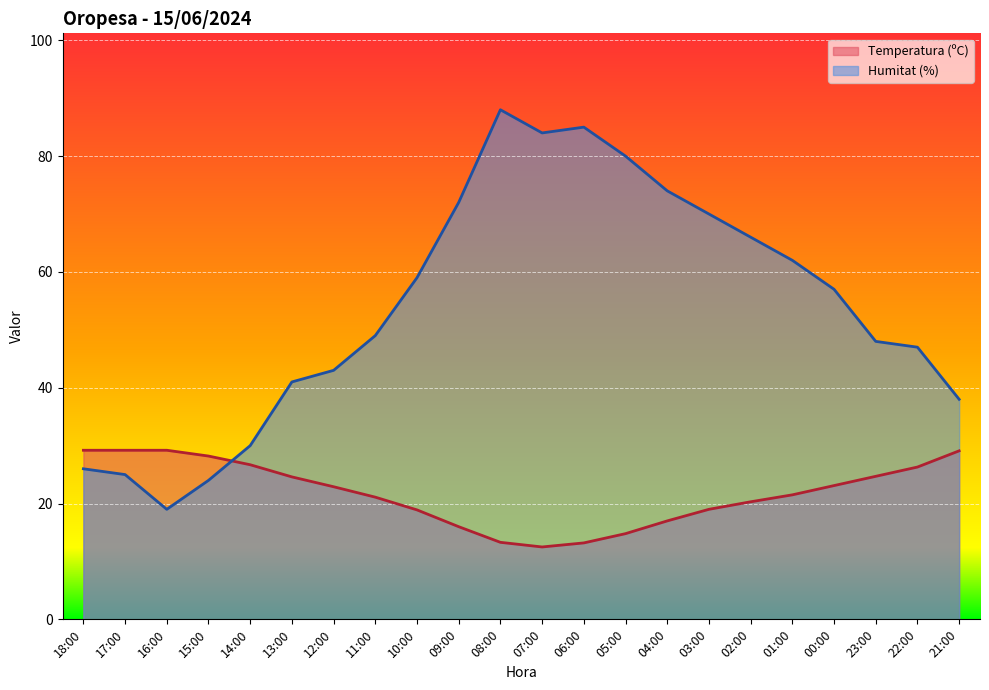

Which series ends up on top after the final intersection of Humitat (%) and Temperatura (ºC)?

Humitat (%)